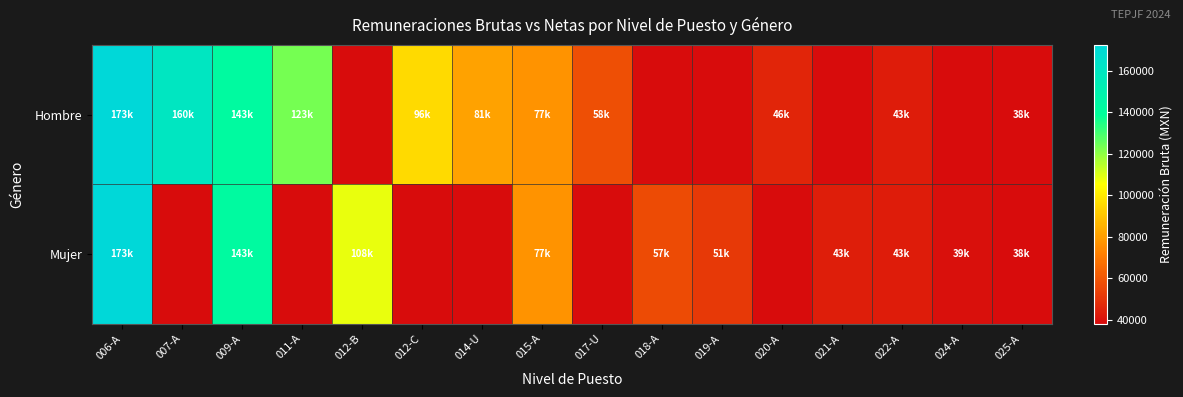

Which category has the highest value across all series?

006-A